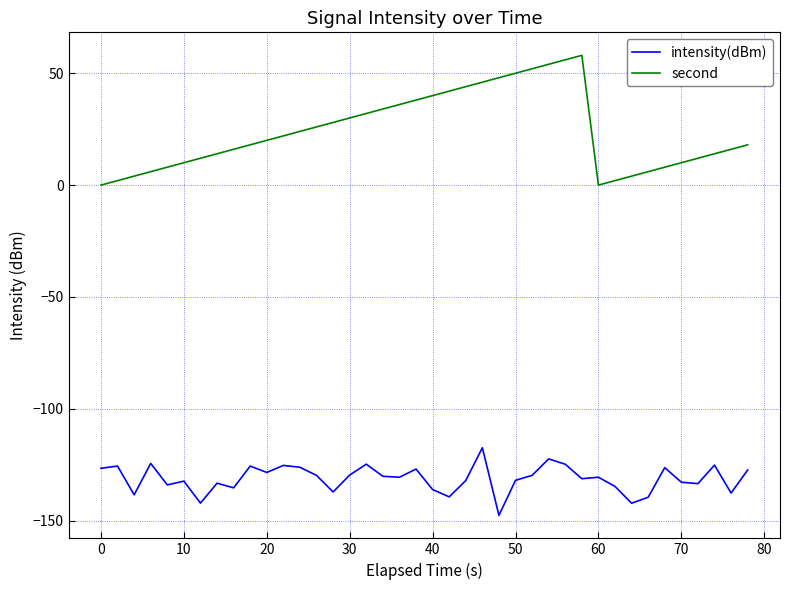

Which series has the largest total across all categories?

second